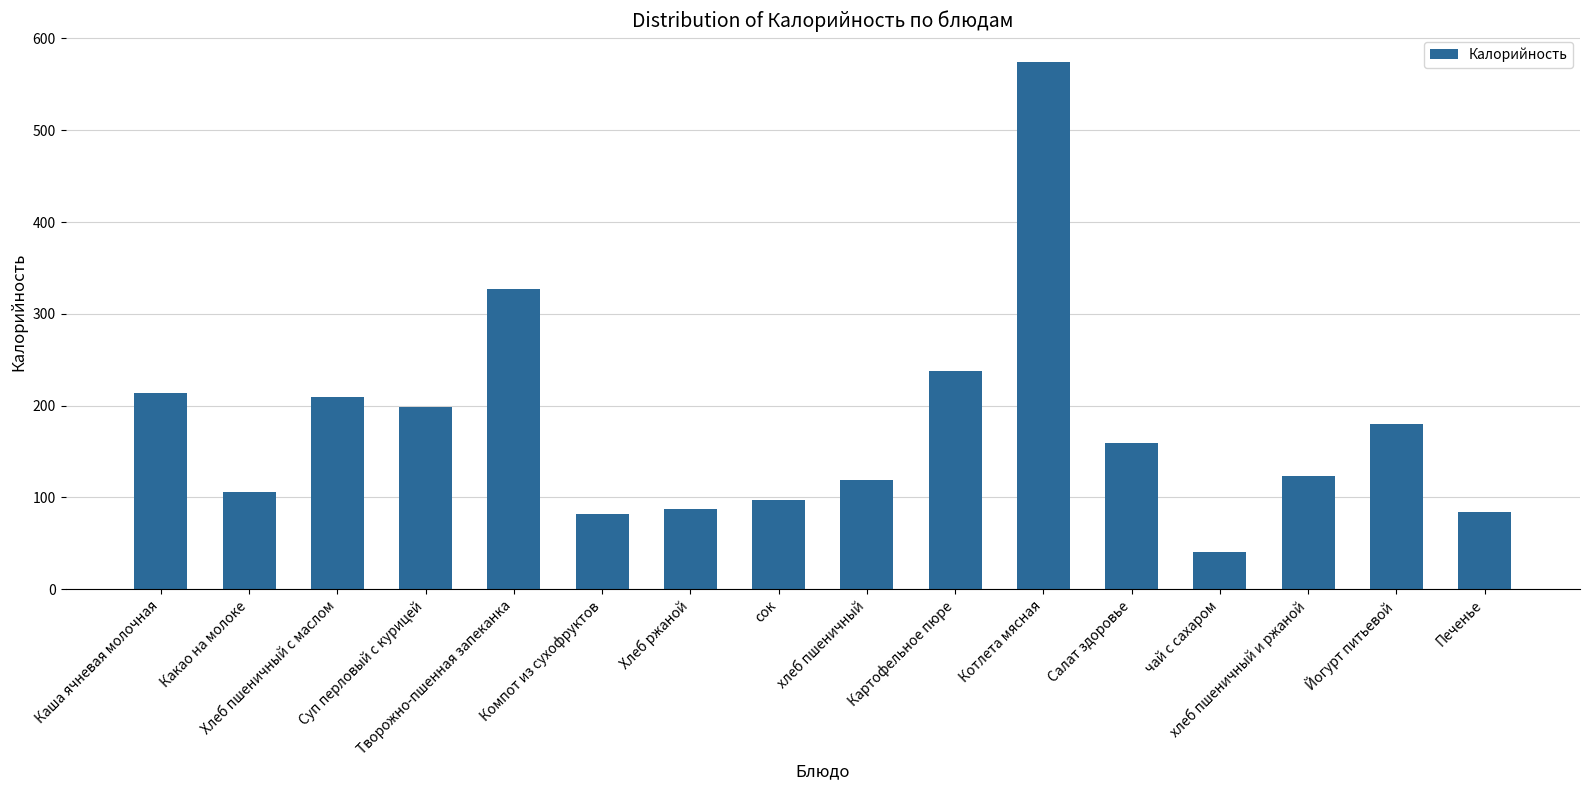

What is the minimum value shown in the chart?

41.0